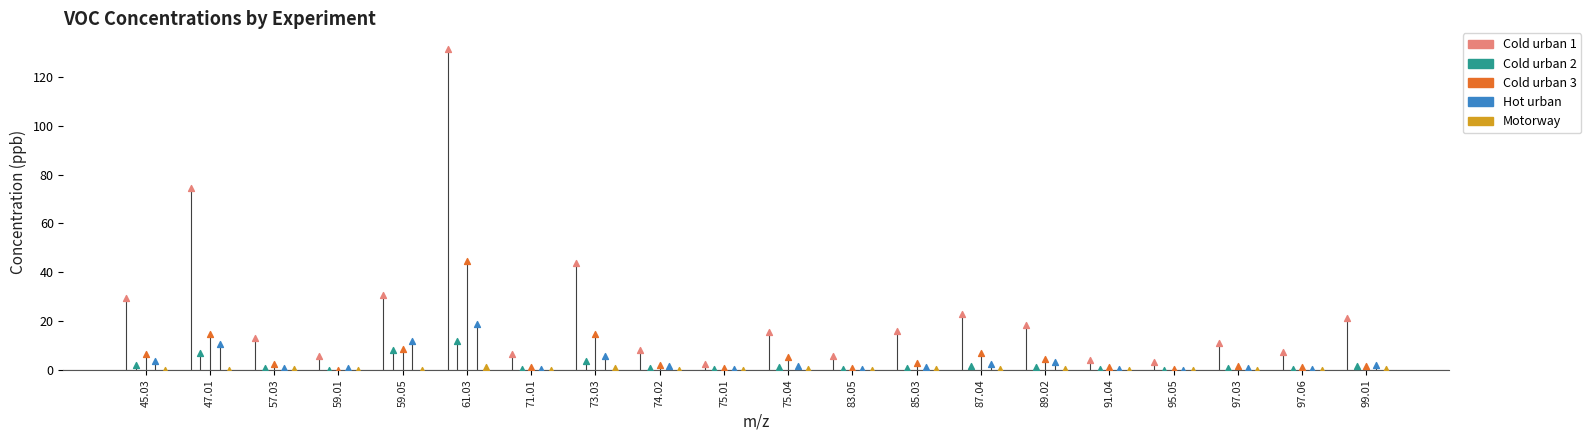

Which series has the largest Y range (max minus min)?

Cold urban 1